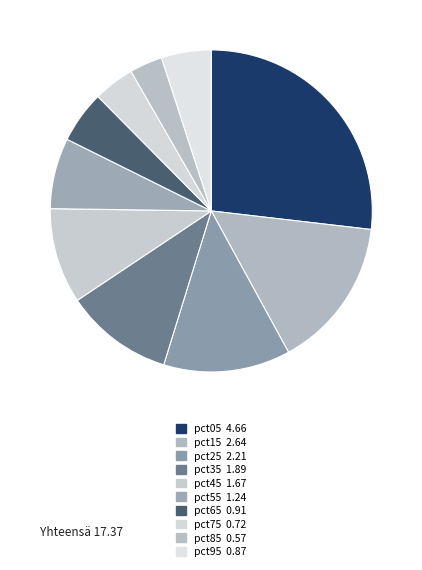

To the nearest percent, what is the average slice percentage?

10%